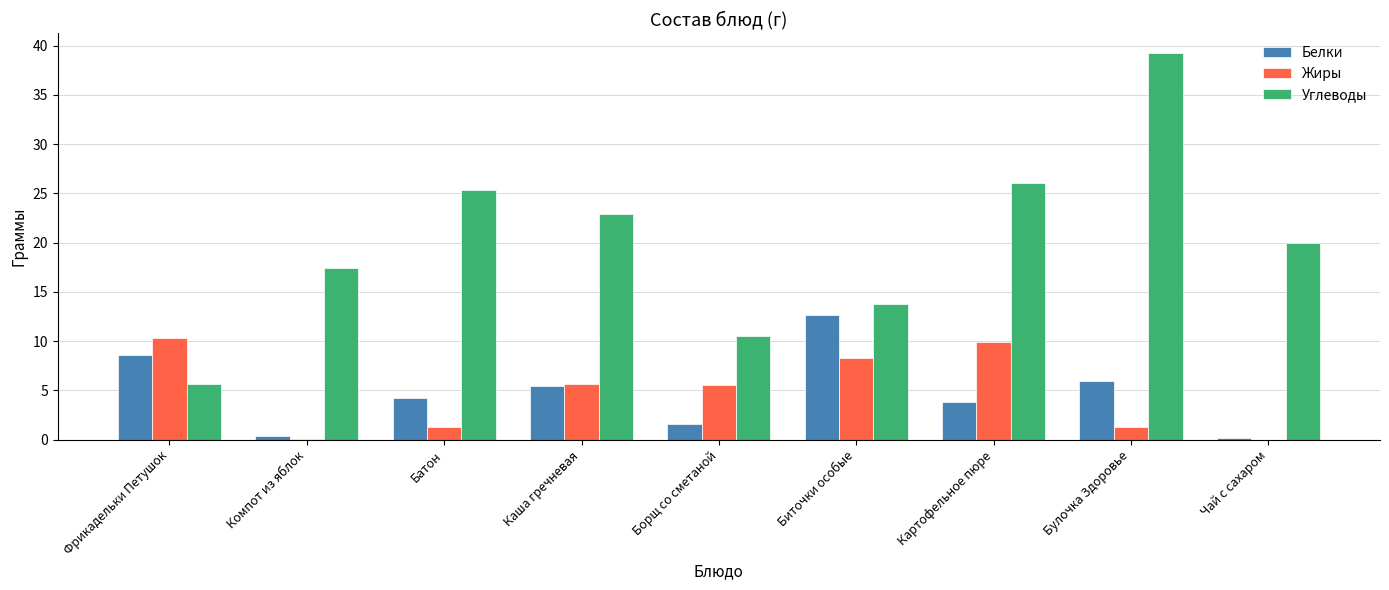

What is the greatest value displayed?

39.3